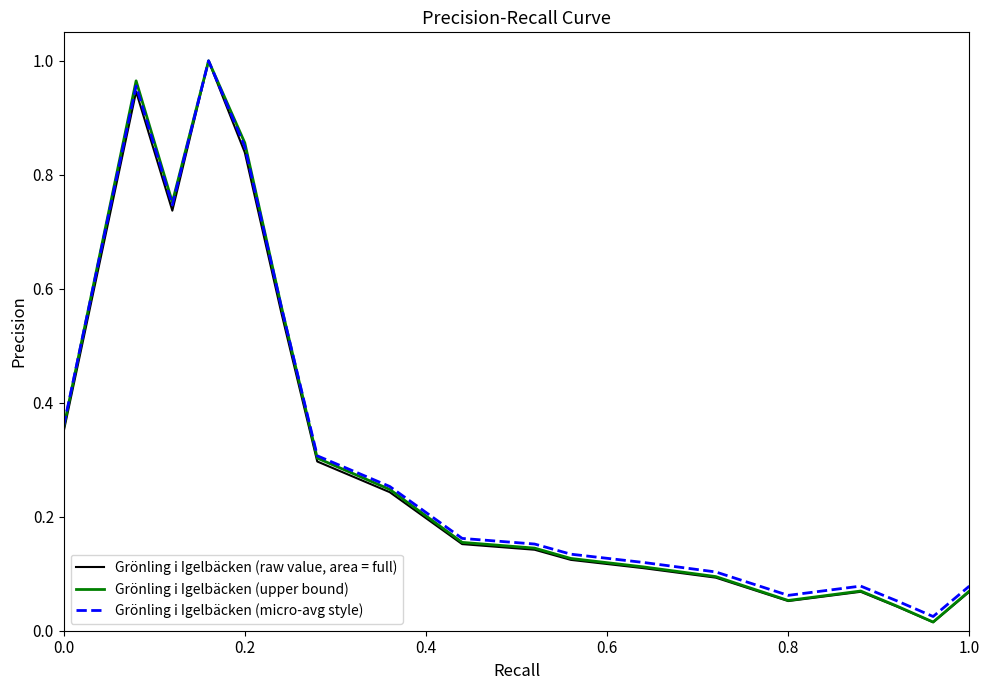

Rank the series by their average value, from highest to lowest.

Grönling i Igelbäcken (micro-avg style), Grönling i Igelbäcken (upper bound), Grönling i Igelbäcken (raw value, area = full)